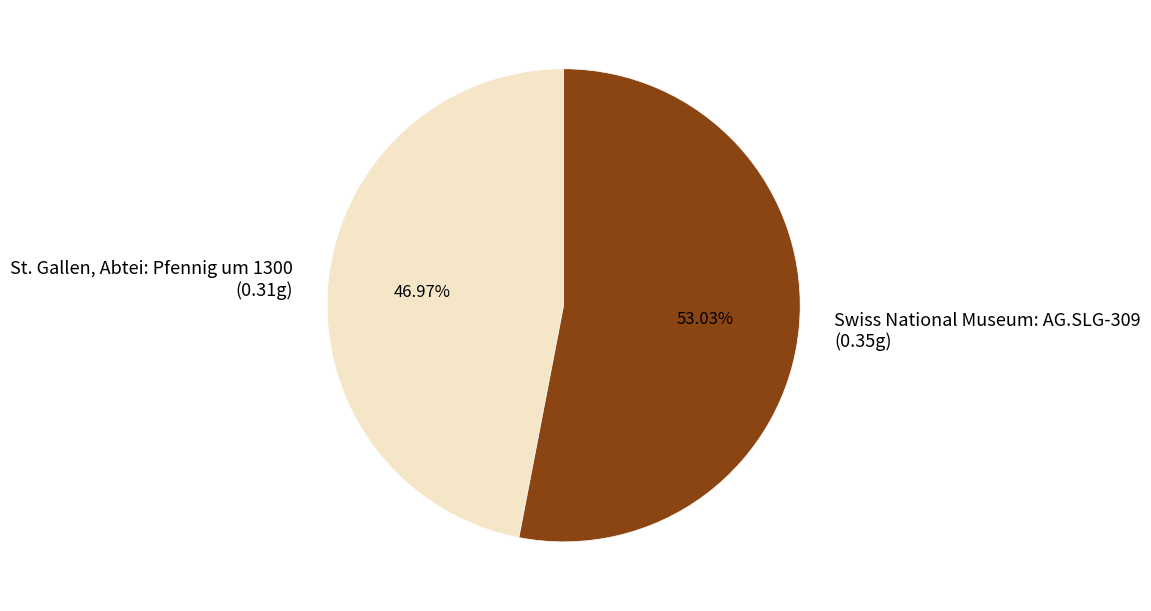

What percentage is the St. Gallen, Abtei: Pfennig um 1300 slice, to the nearest percent?

47%